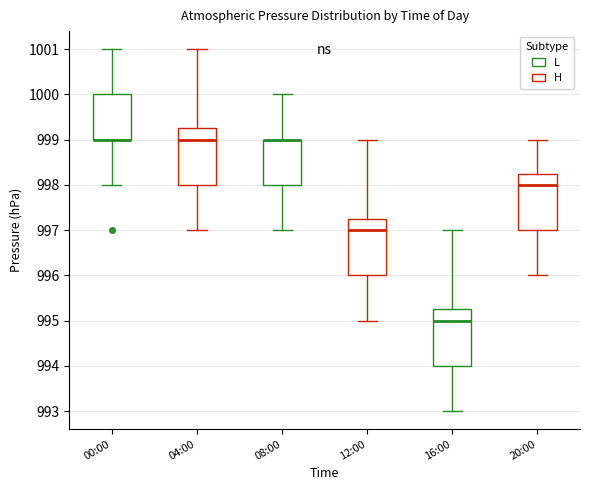

Where is the upper edge of the box for 08:00 on the y-axis? The values are not printed on the chart, so give them approximately, as read against the axis.

999.0